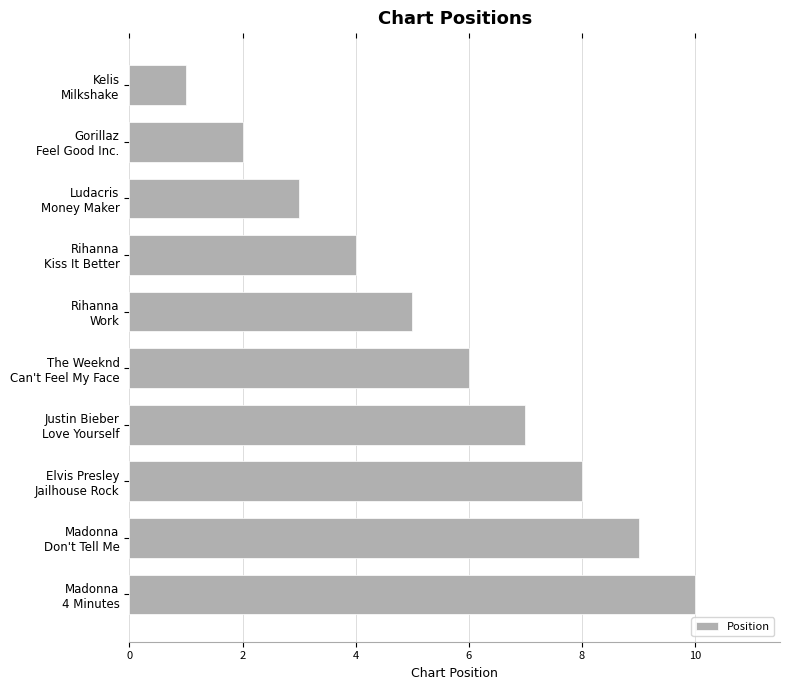

What is the greatest value displayed?

10